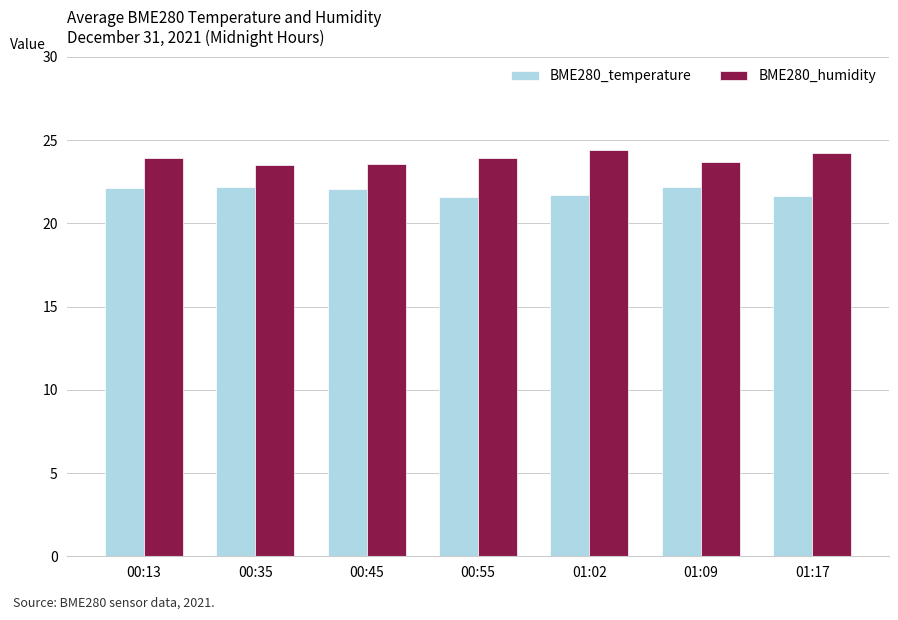

What is the difference between the BME280_humidity values at 00:35 and 01:09?

0.2